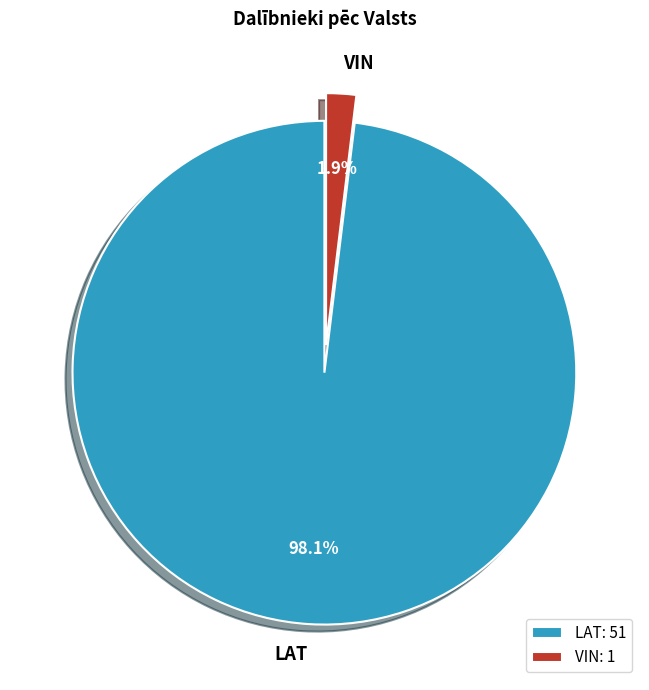

Which has a higher value, LAT or VIN?

LAT